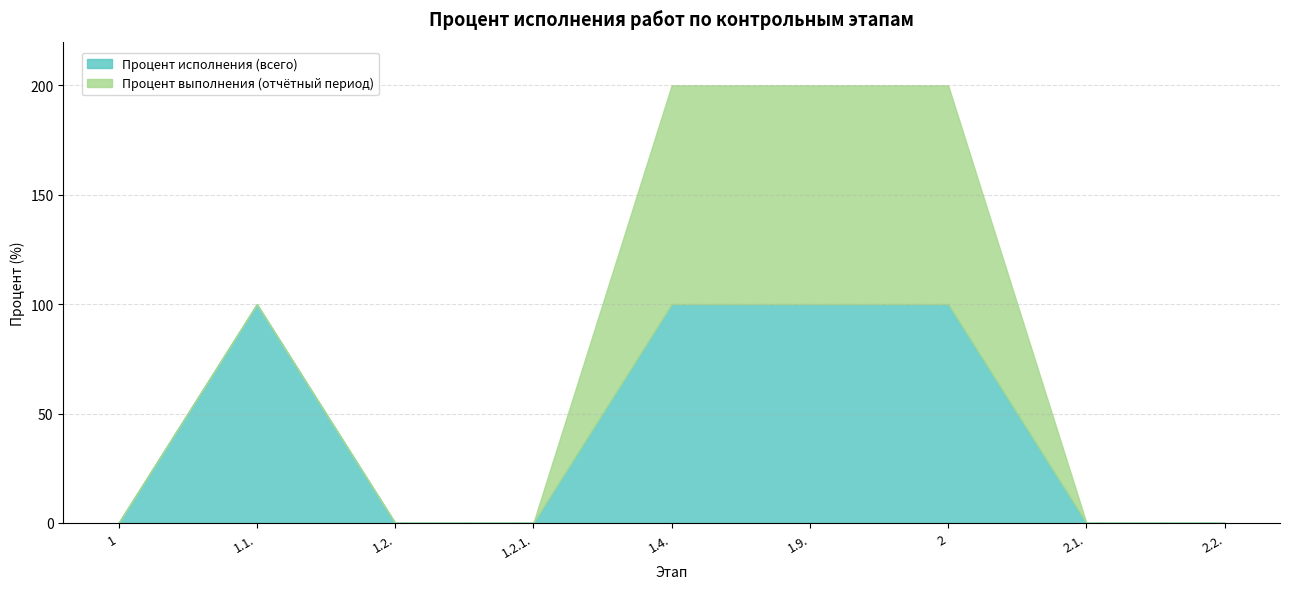

What is the maximum value for Процент исполнения (всего)?

100